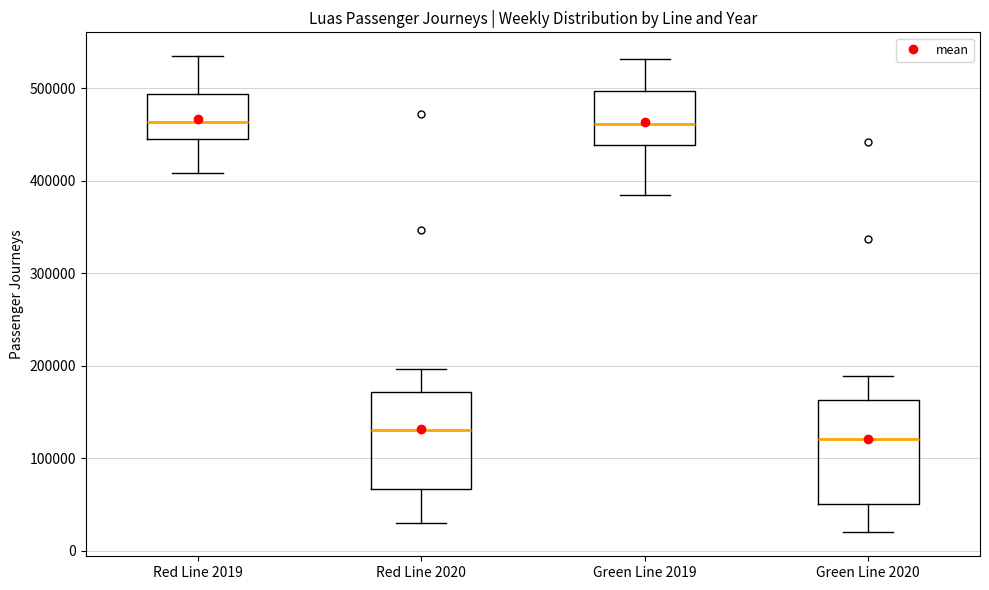

Reading left to right, read every box against the y-axis: the position of its median line, the range the box covers, and the ends of its whiskers. The values are not printed on the chart, so give them approximately, as read against the axis.

Red Line 2019: median 460000, box 440000 to 490000, whiskers 410000 to 530000
Red Line 2020: median 130000, box 70000 to 170000, whiskers 30000 to 200000
Green Line 2019: median 460000, box 440000 to 500000, whiskers 380000 to 530000
Green Line 2020: median 120000, box 50000 to 160000, whiskers 20000 to 190000